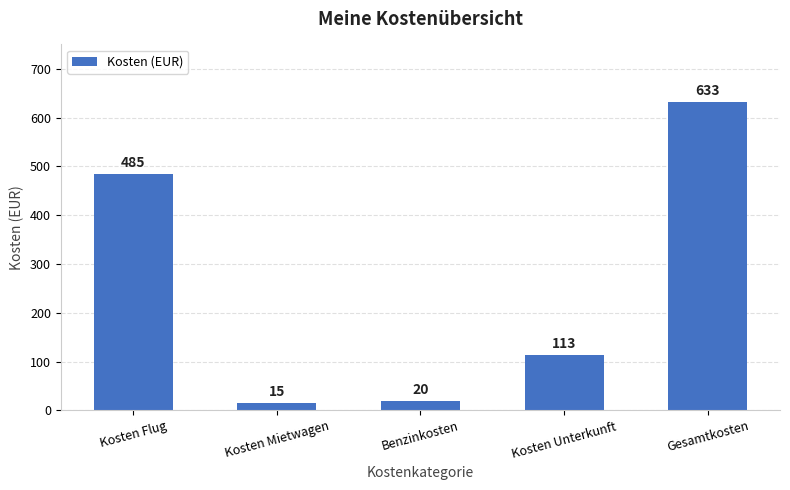

What is the label of the 4th bar from the right?

Kosten Mietwagen